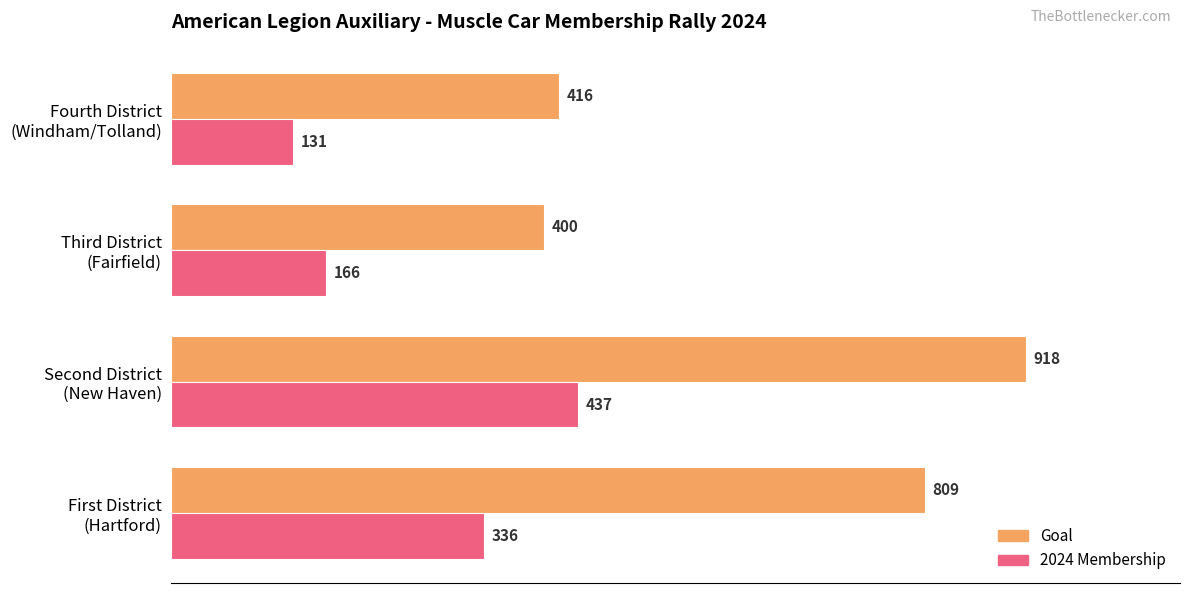

Which series has the largest total across all categories?

Goal